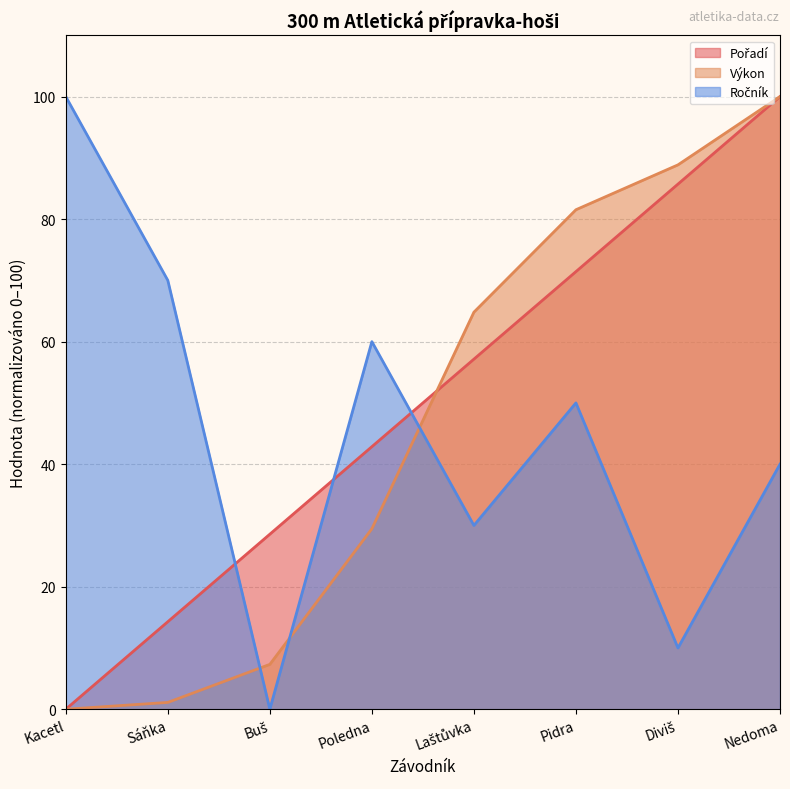

How many intersections are there between Ročník and Pořadí?

3